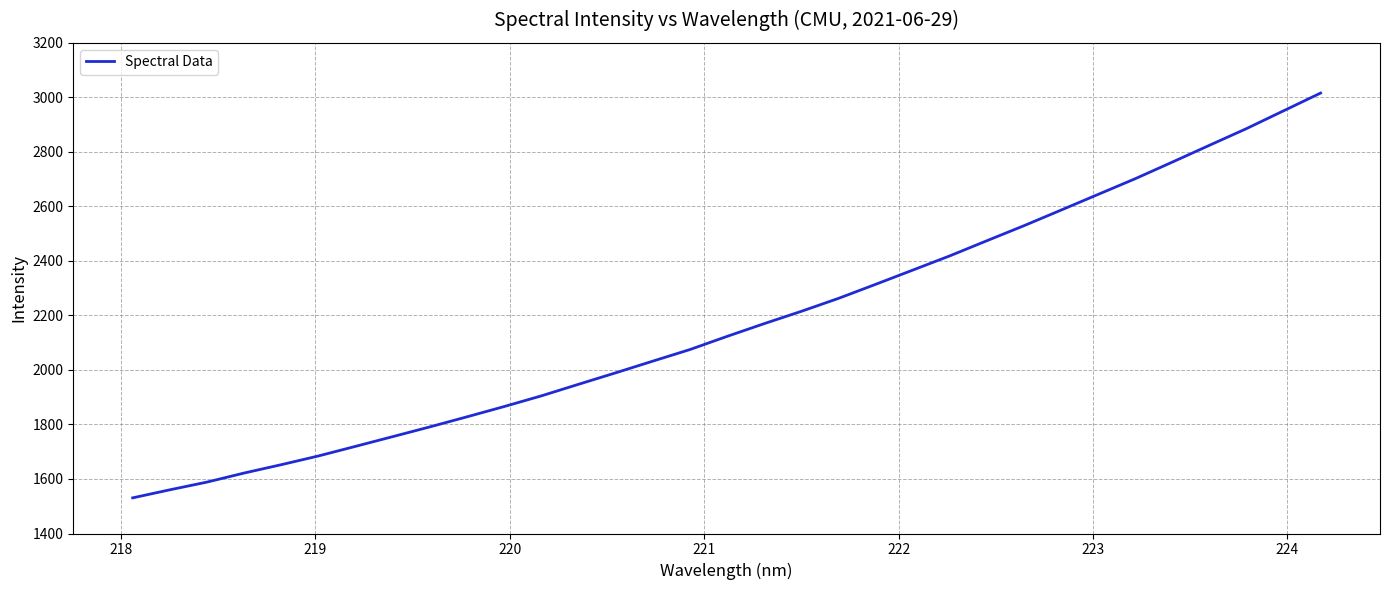

Count the number of values greater than 2123.

17